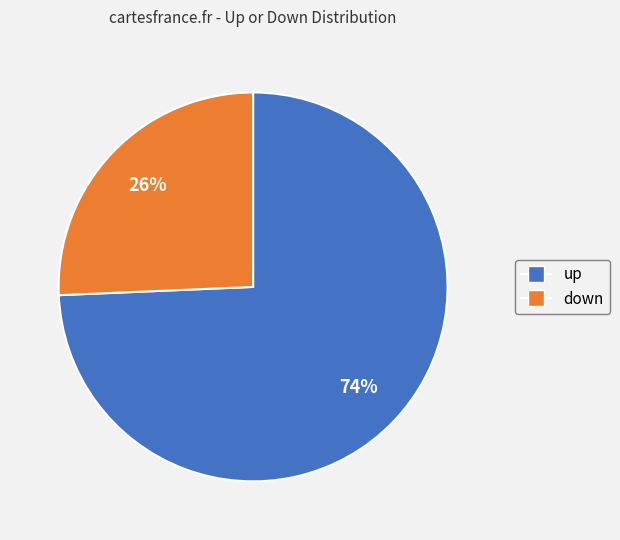

Which has a higher value, down or up?

up